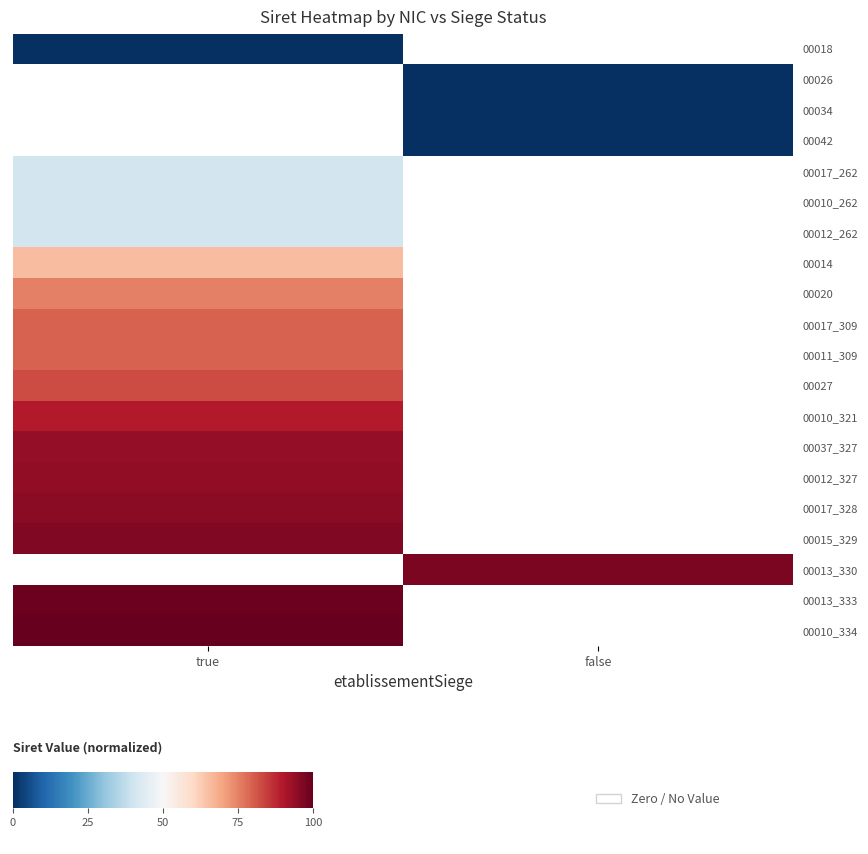

Rank the categories by 00017_309 value from highest to lowest.

true, false